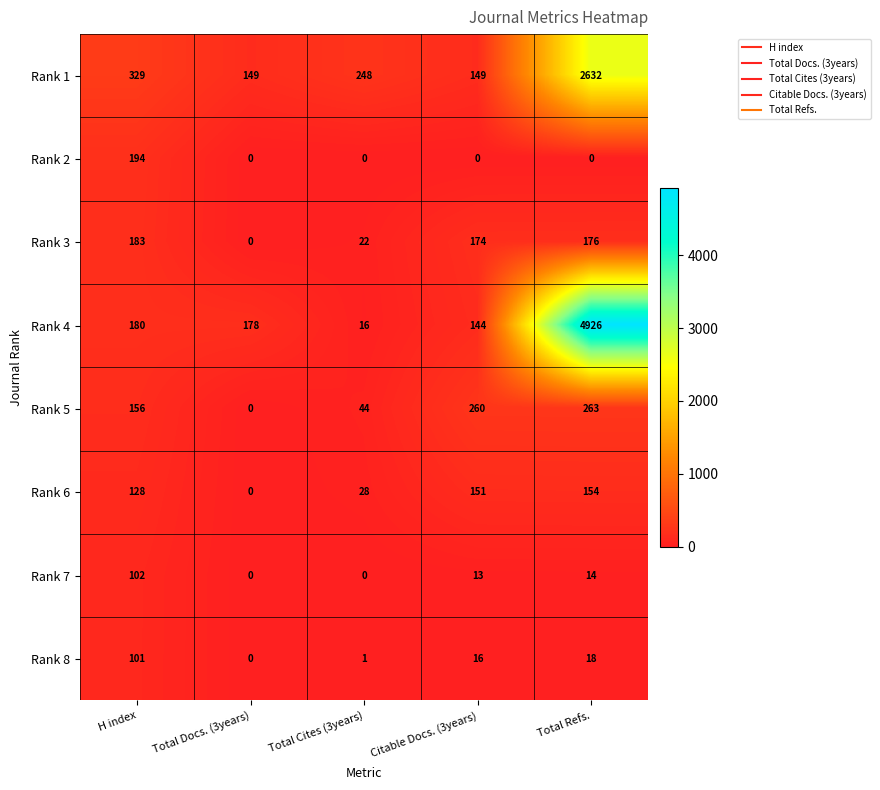

Which series has the largest range (max minus min)?

Rank 4